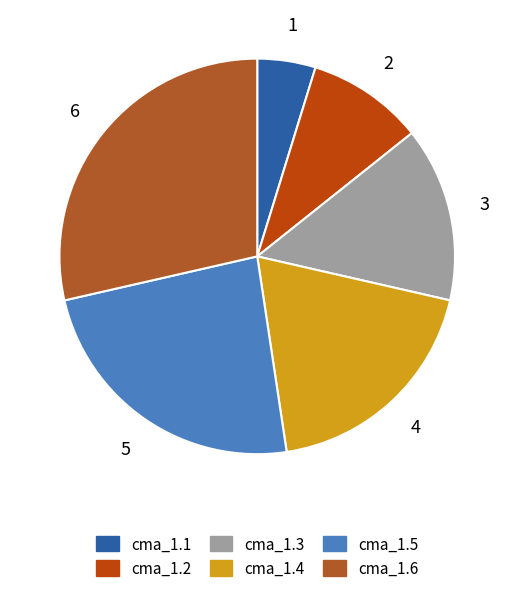

The cma_1.3 slice represents 14% of the pie. True or false?

True